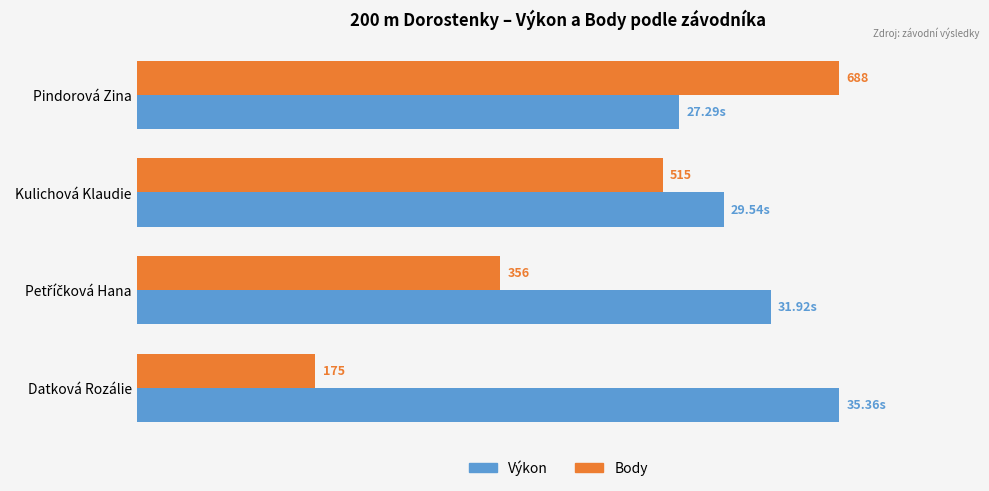

What are all the series names shown in the legend?

Výkon, Body